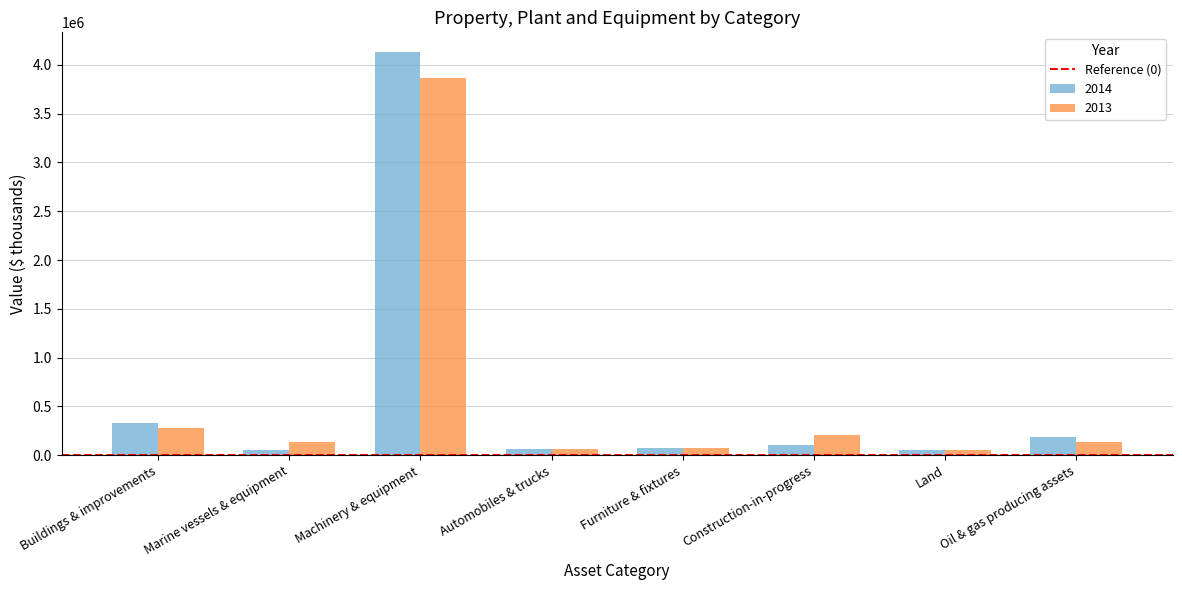

What is the difference between the maximum and minimum values in the 2014 series?

4071076